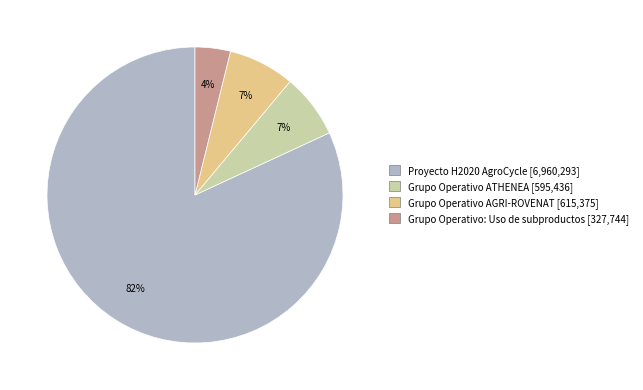

Approximately how many times larger is the value at Grupo Operativo AGRI-ROVENAT compared to Grupo Operativo ATHENEA?

1.0